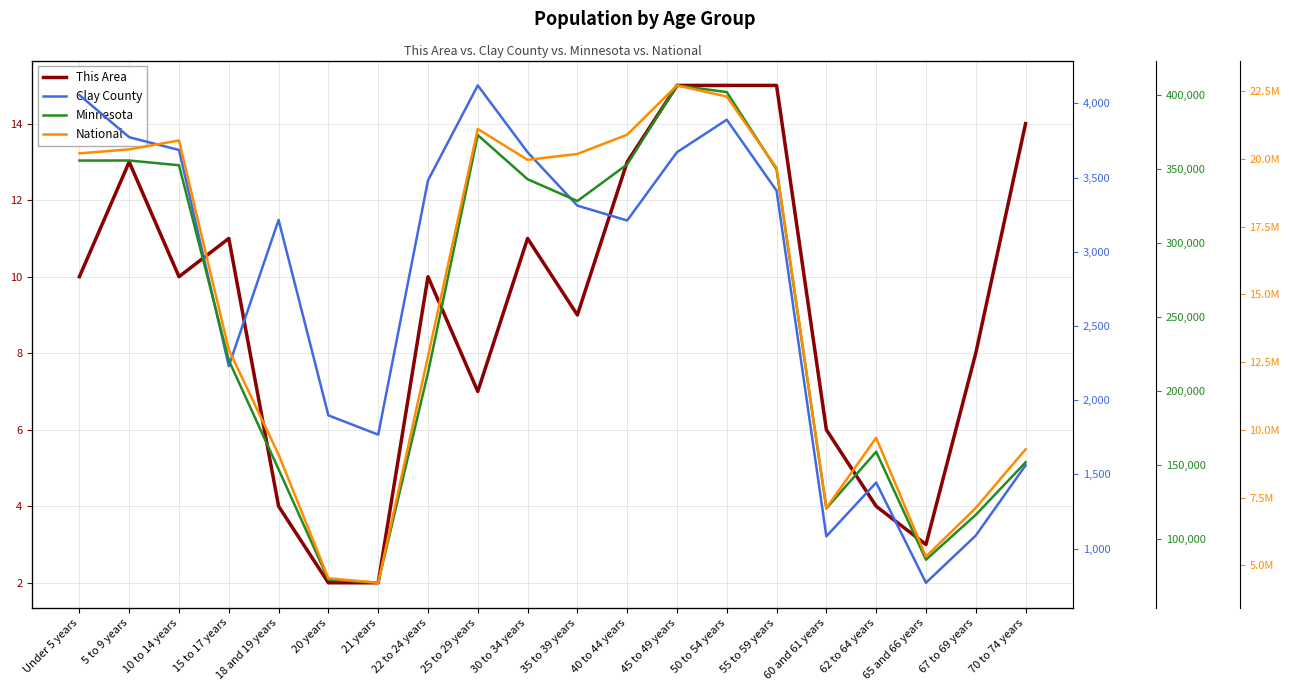

Which series has the widest spread of values?

National